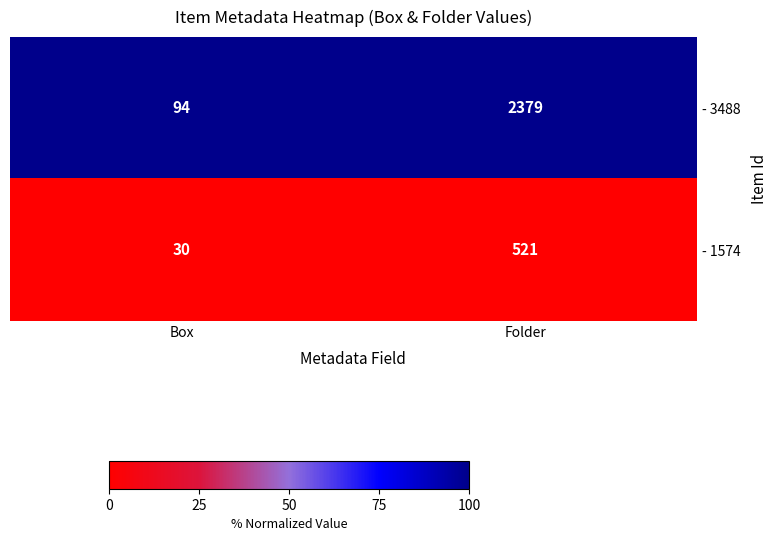

The - 3488 series shows 1507 at Folder. True or false?

False